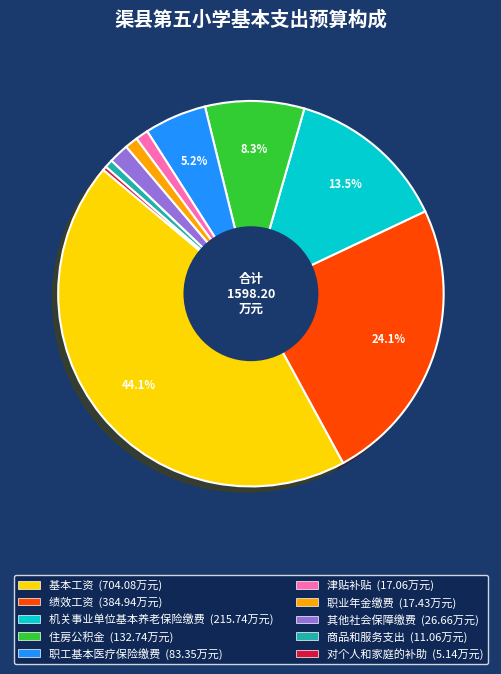

Is the sum of 职业年金缴费 and 津贴补贴 greater than half?

No